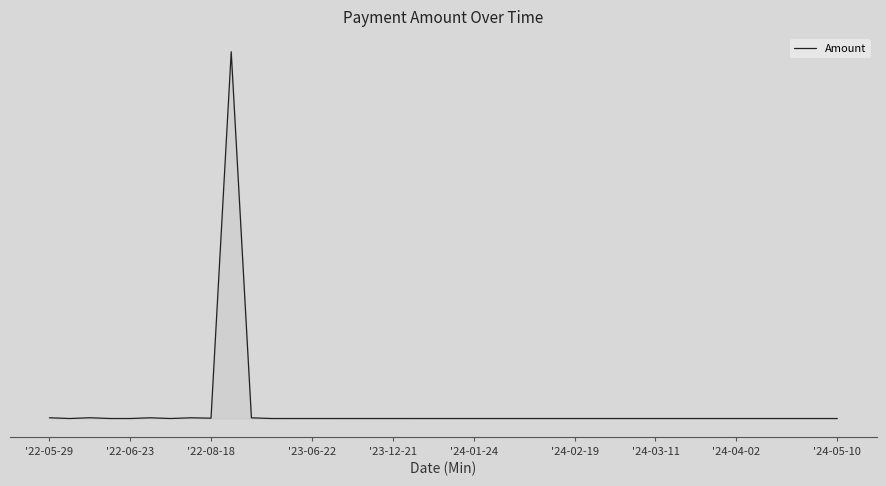

Does the chart display data point markers on the line(s)?

No